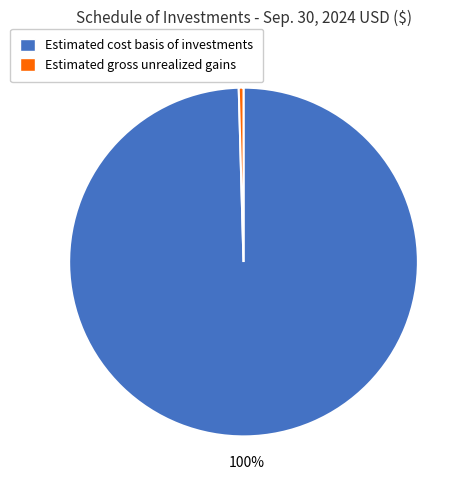

Between Estimated cost basis of investments and Estimated gross unrealized gains, which is larger?

Estimated cost basis of investments